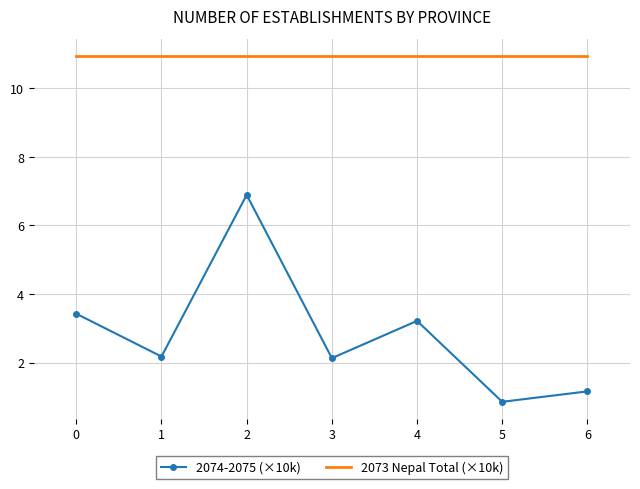

What is the sum of the 2073 Nepal Total (×10k) values at 0 and 6?

21.9